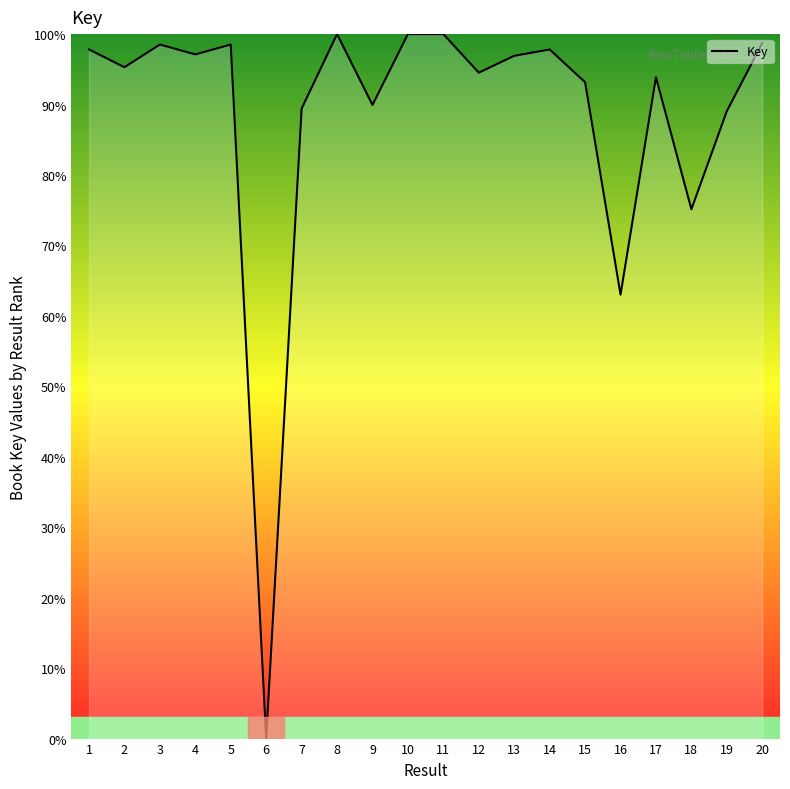

The chart shows a value of 89.4 at 7. True or false?

True